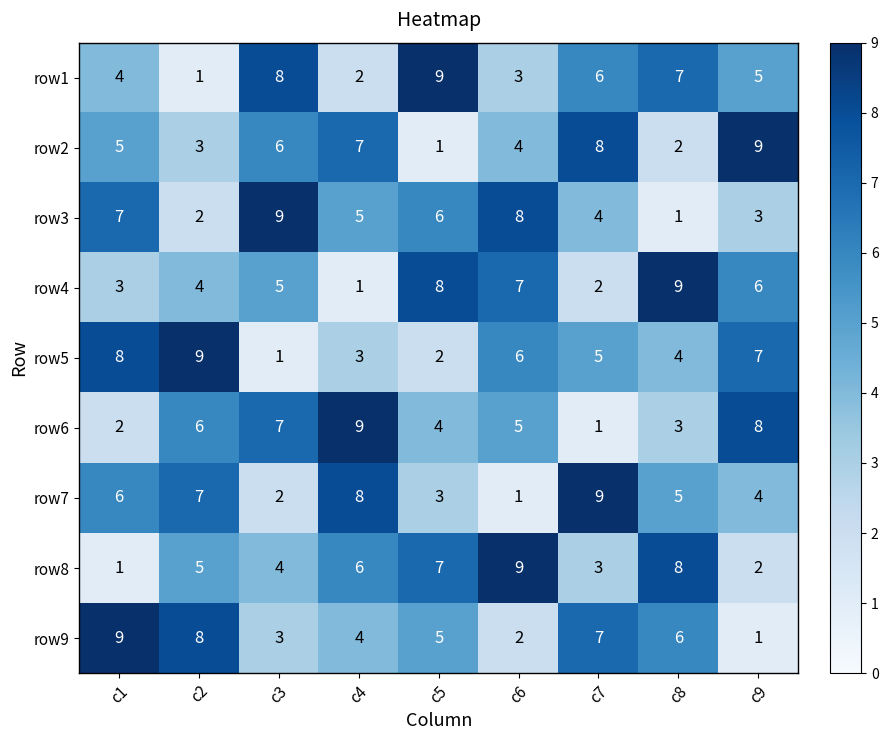

True or false: row2 has a value of 7 at c1.

False